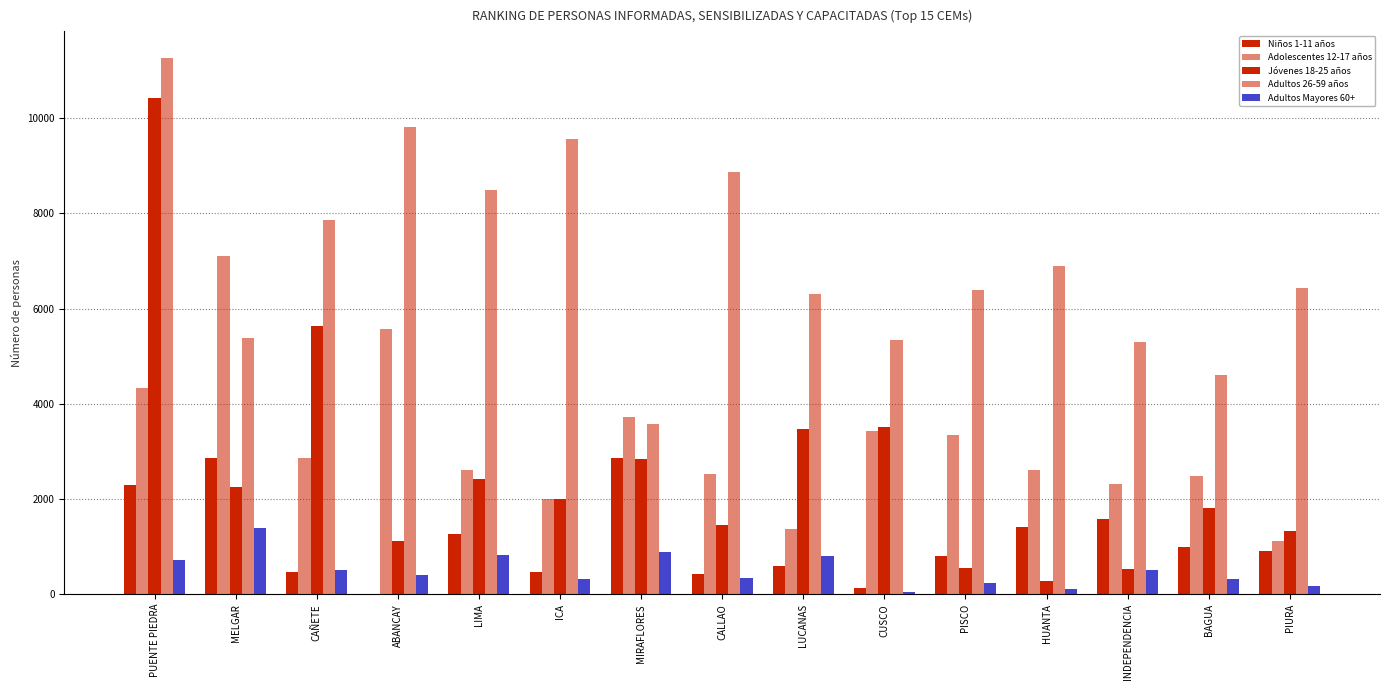

Where does the Adolescentes 12-17 años series first go above 2618?

PUENTE PIEDRA